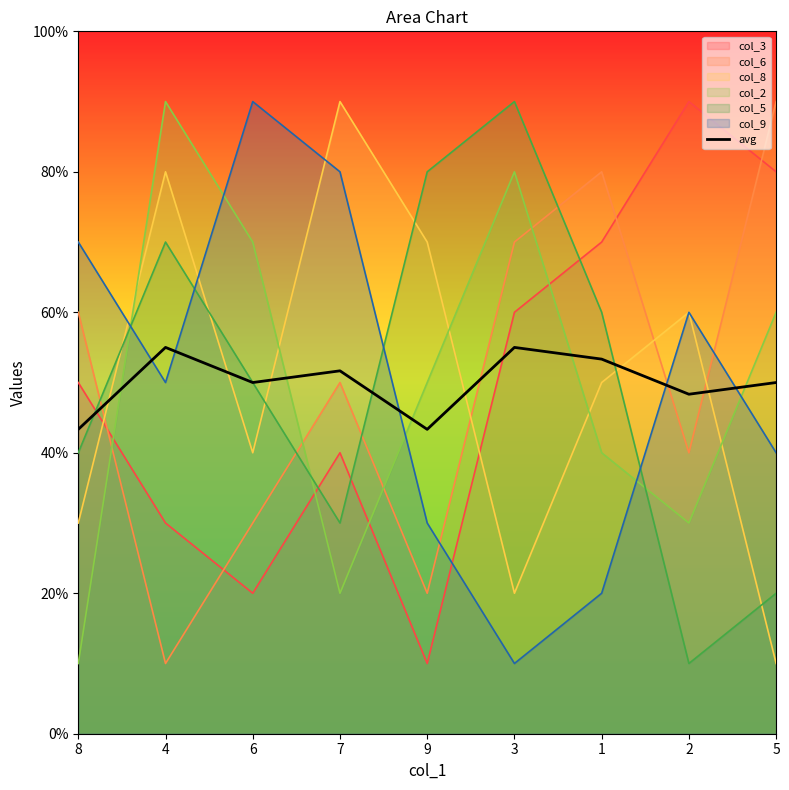

List the labels in order of value, smallest first.

8, 9, 2, 6, 5, 7, 1, 4, 3